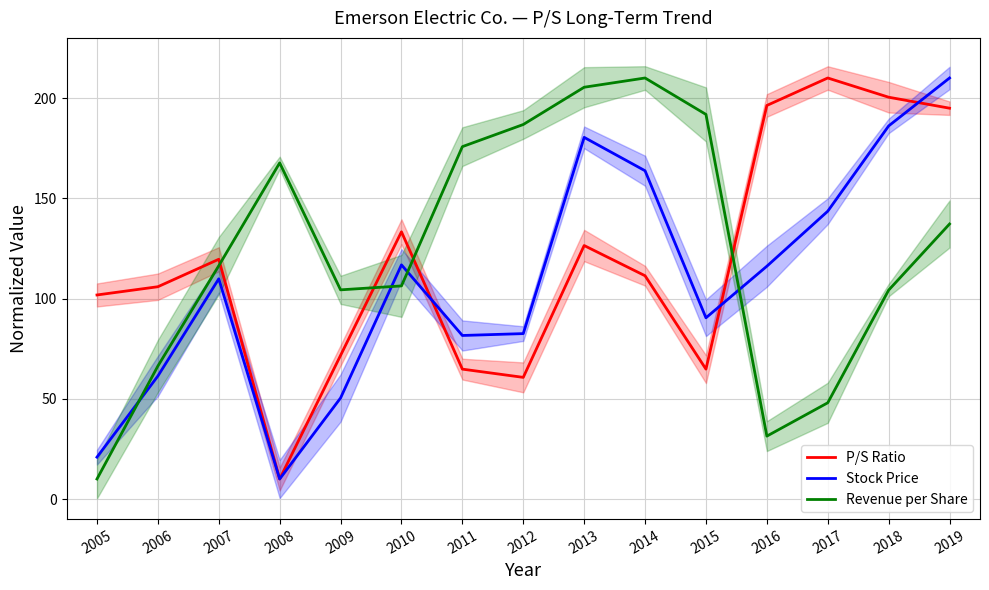

At which category does the chart reach its peak across all series?

2017